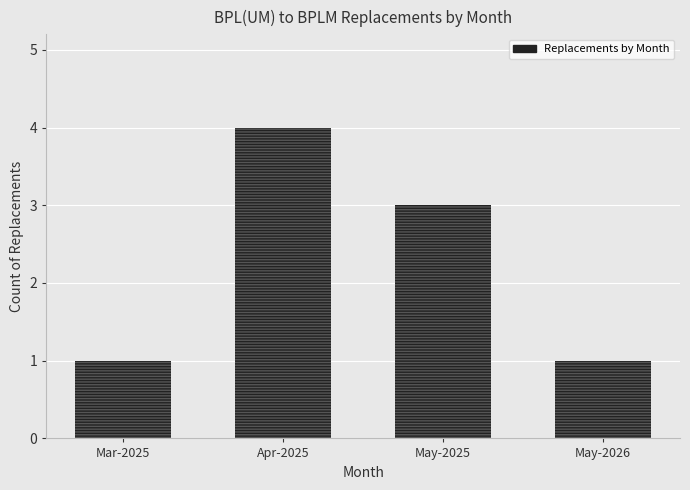

At which category does the chart reach its peak across all series?

Apr-2025